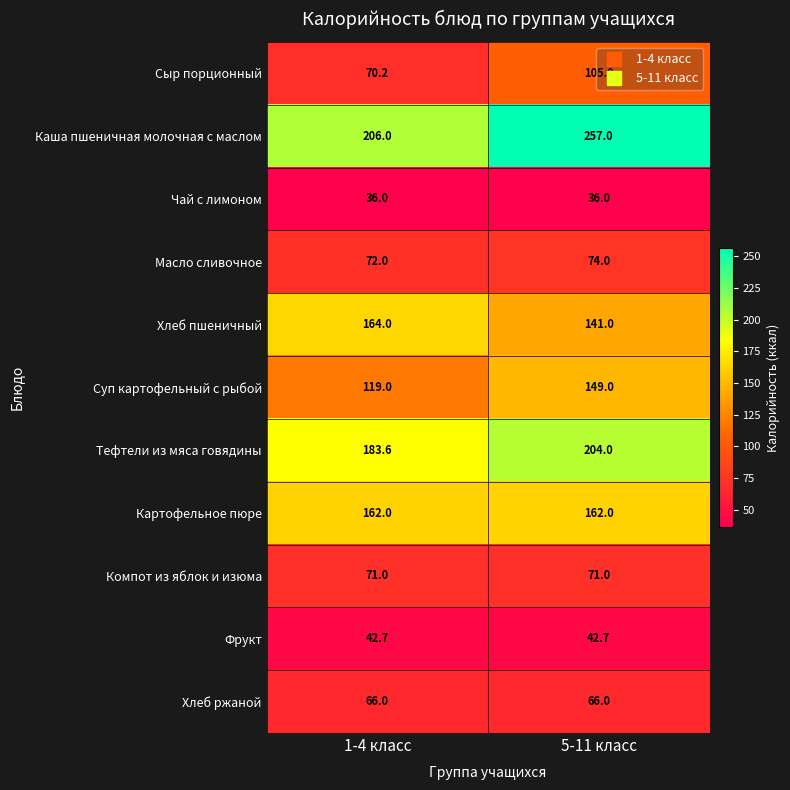

What is the spread (max minus min) of values at 1-4 класс?

170.0